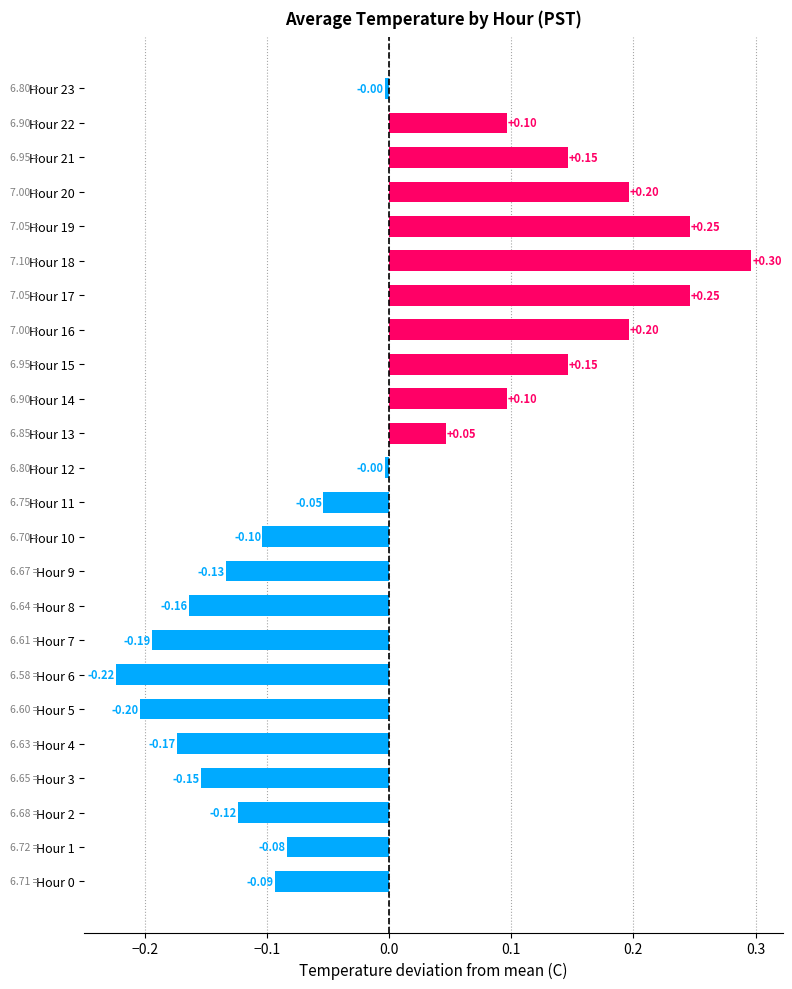

Count the number of categories in the chart.

24